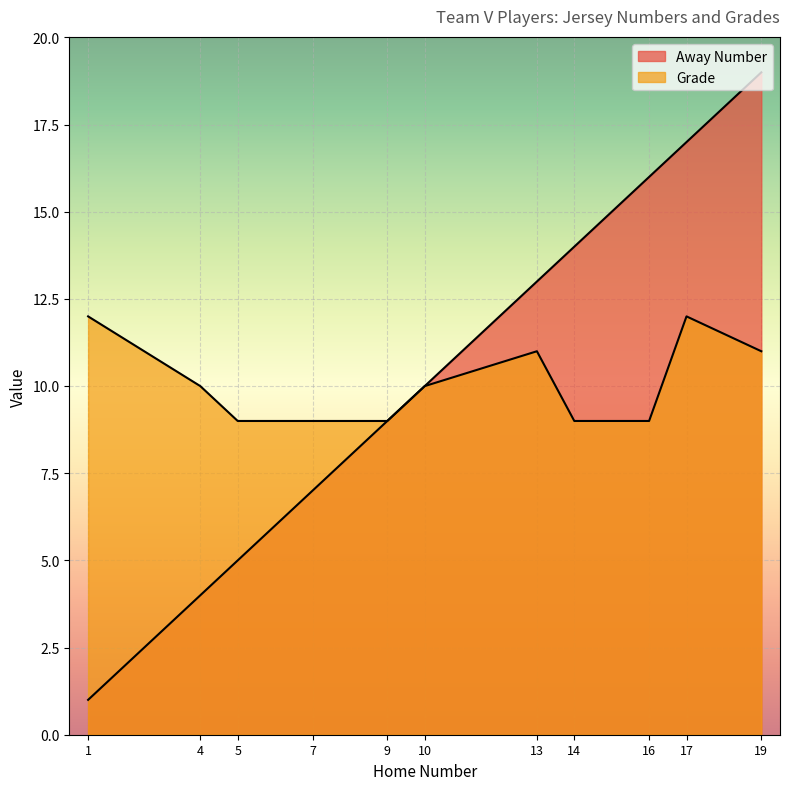

Is the value of Grade at 7 greater than the value of Away Number at 14?

No